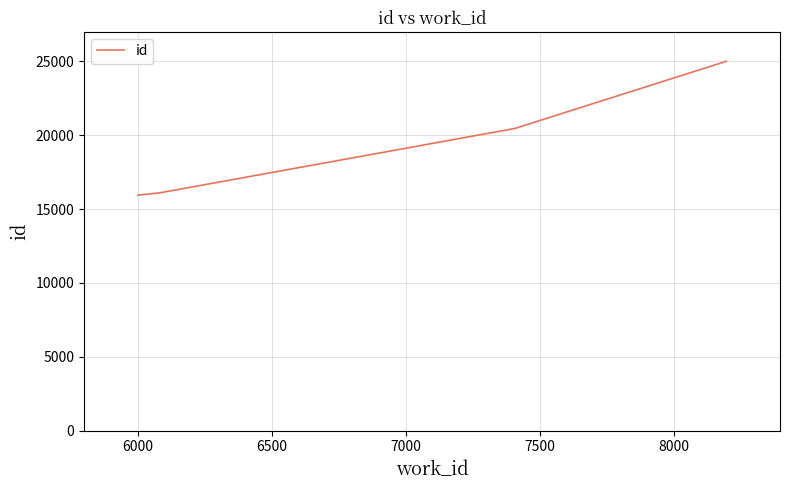

How many categories are shown in the chart?

4